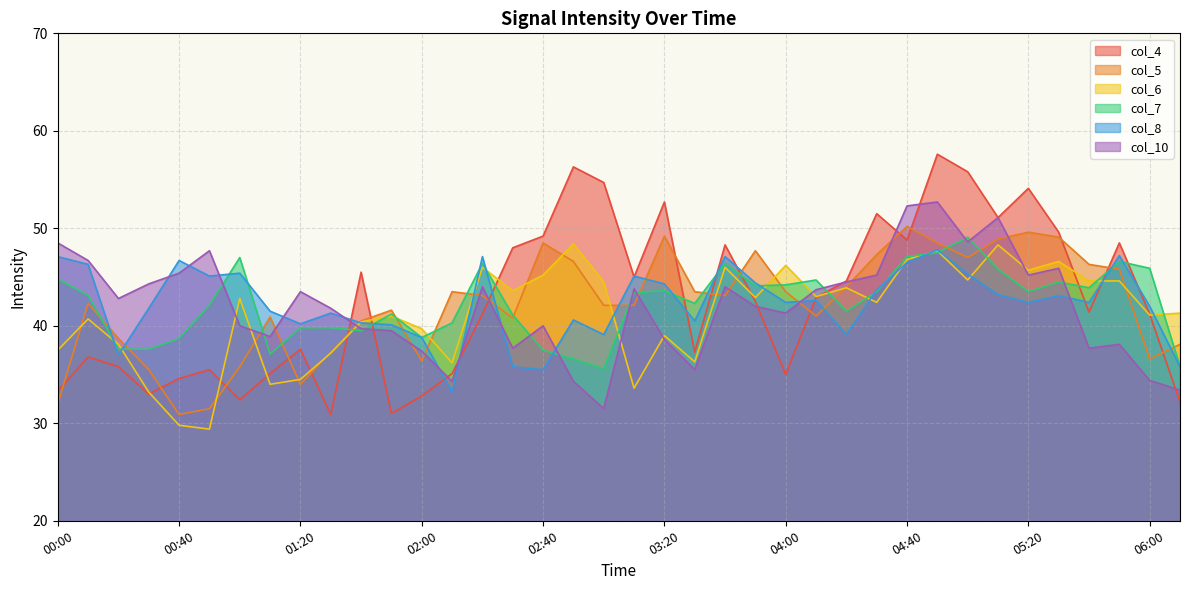

True or false: col_5 has more than 1 interior local peaks.

True